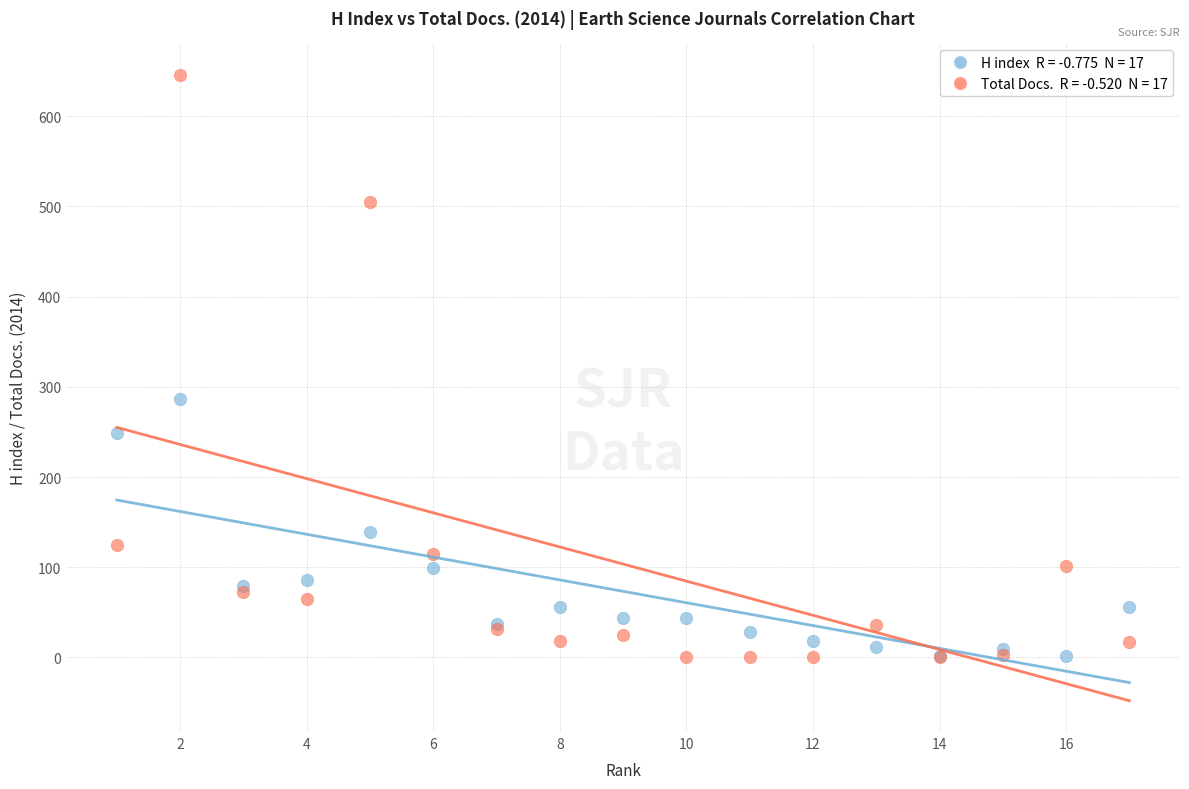

Across all series, what Y value is closest to 323?

287